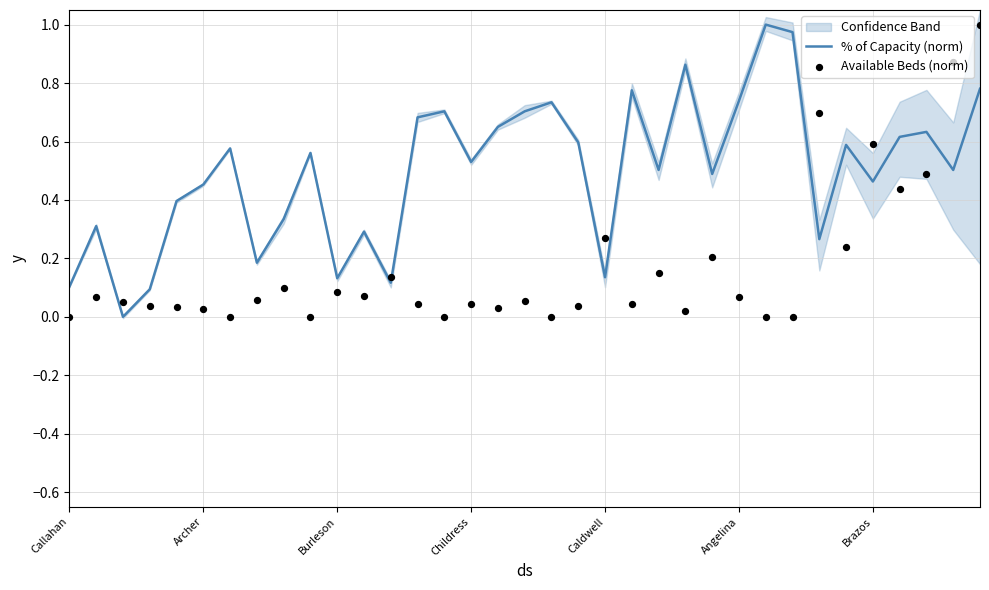

Is the value of Available Beds (norm) at 9 greater than the value of % of Capacity (norm) at 9?

No